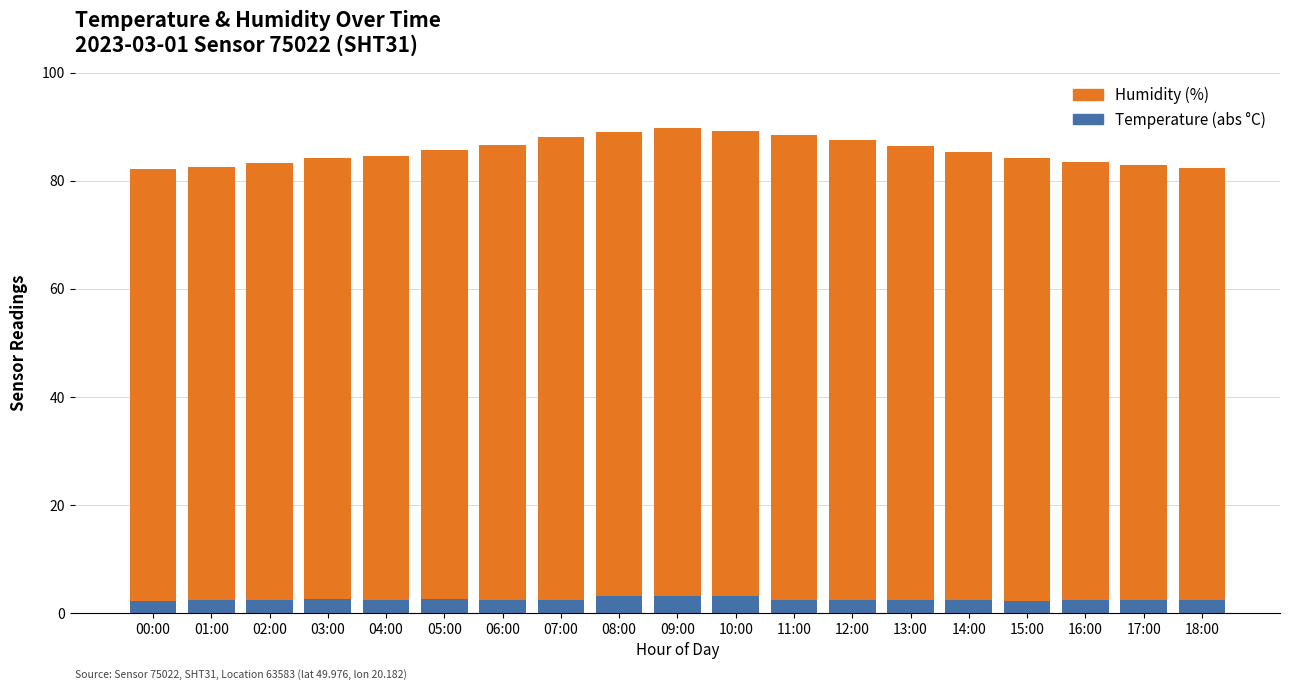

What is the label of the 12th bar from the left?

11:00